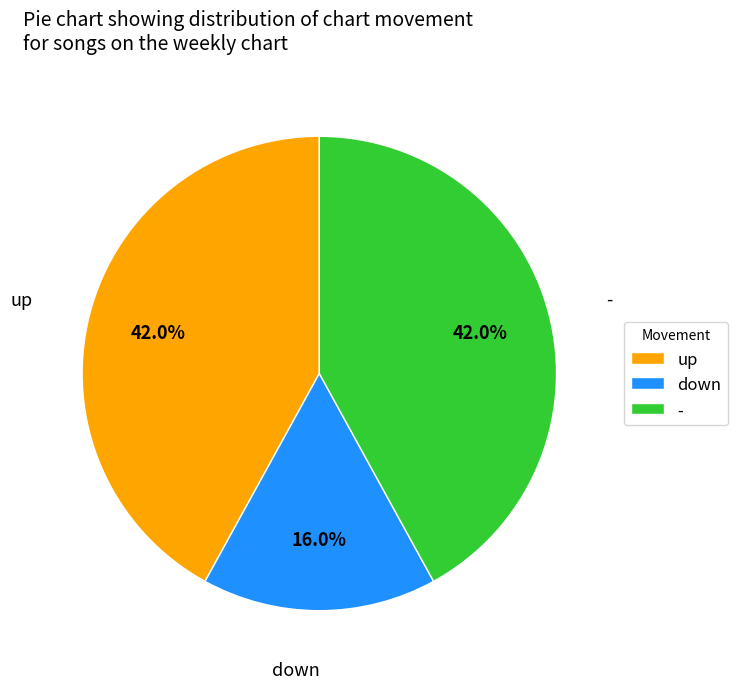

Is up the majority of the pie?

No